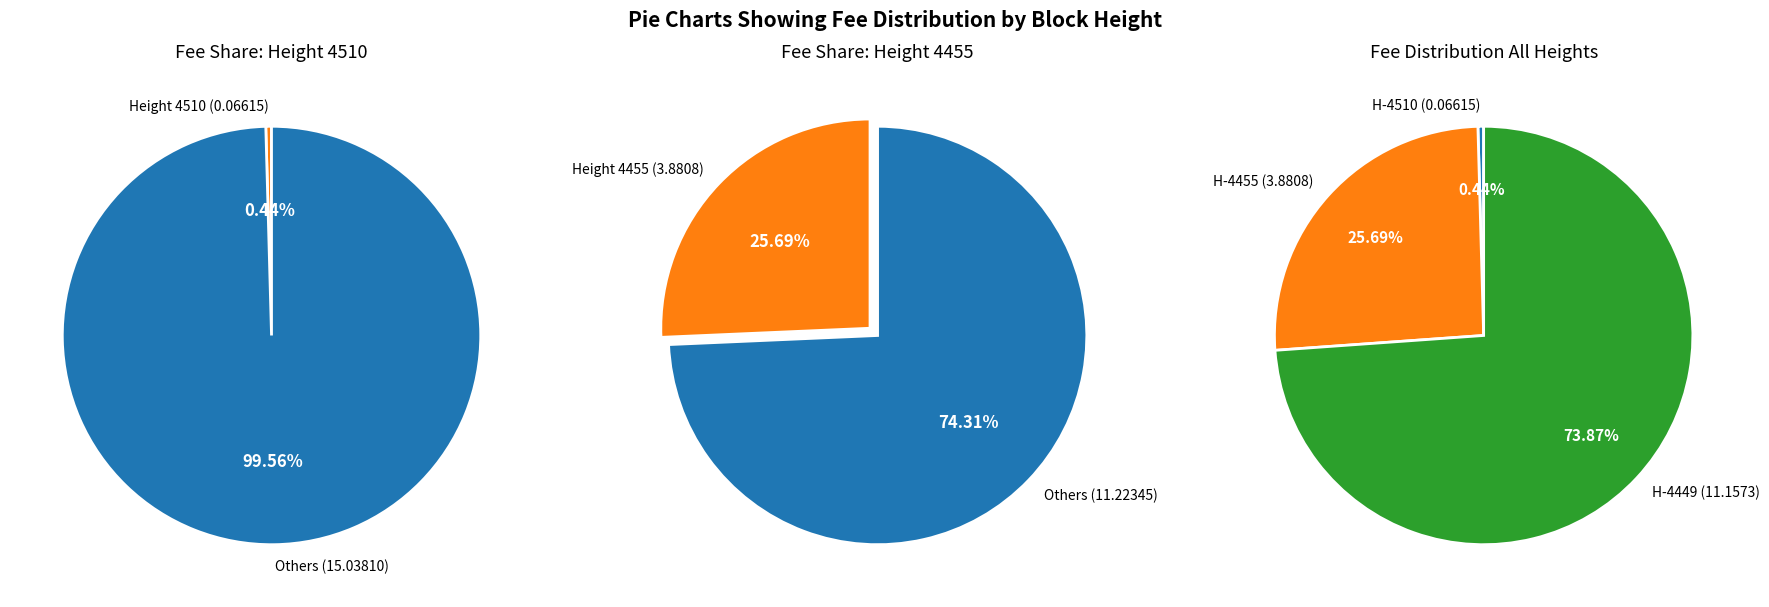

To the nearest percent, what is the average slice percentage?

33%